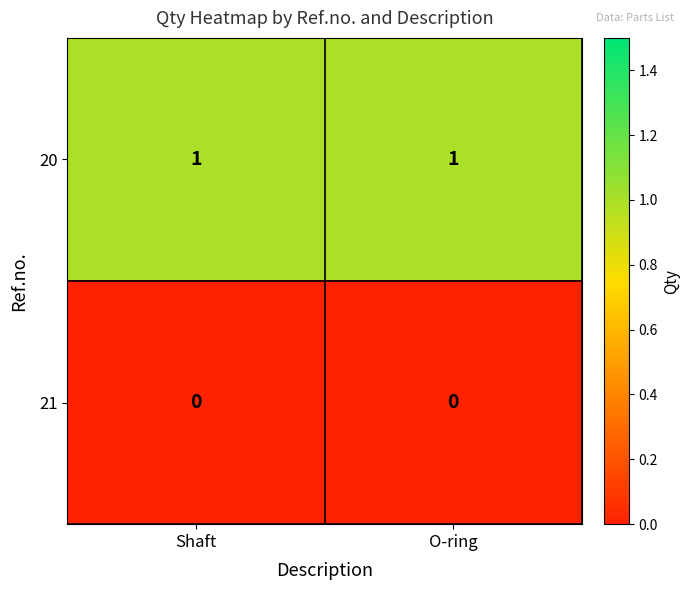

The value of 20 at Shaft is 1. True or false?

True